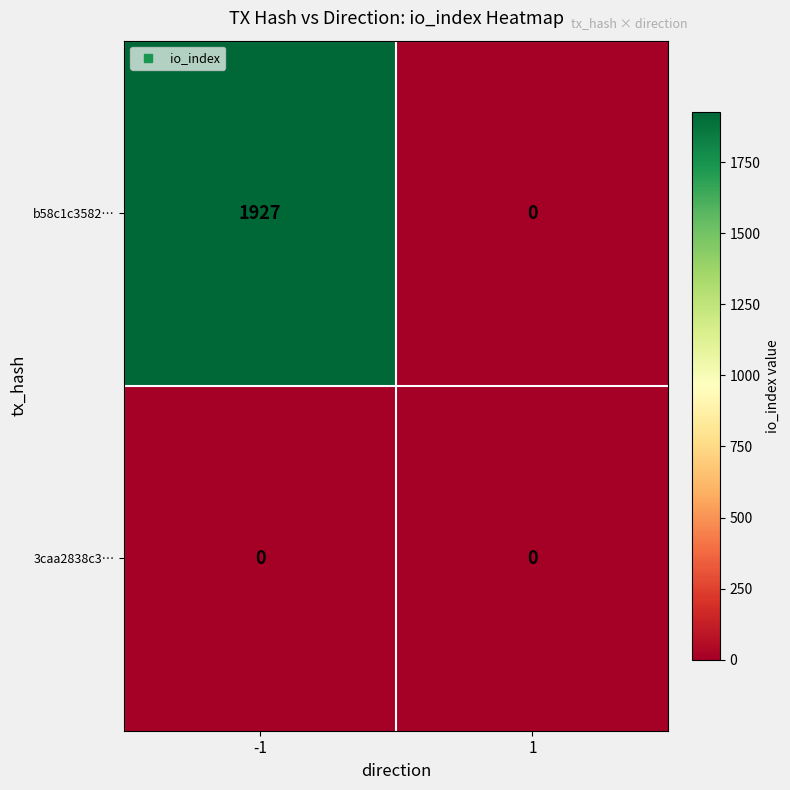

What is the greatest value displayed?

1927